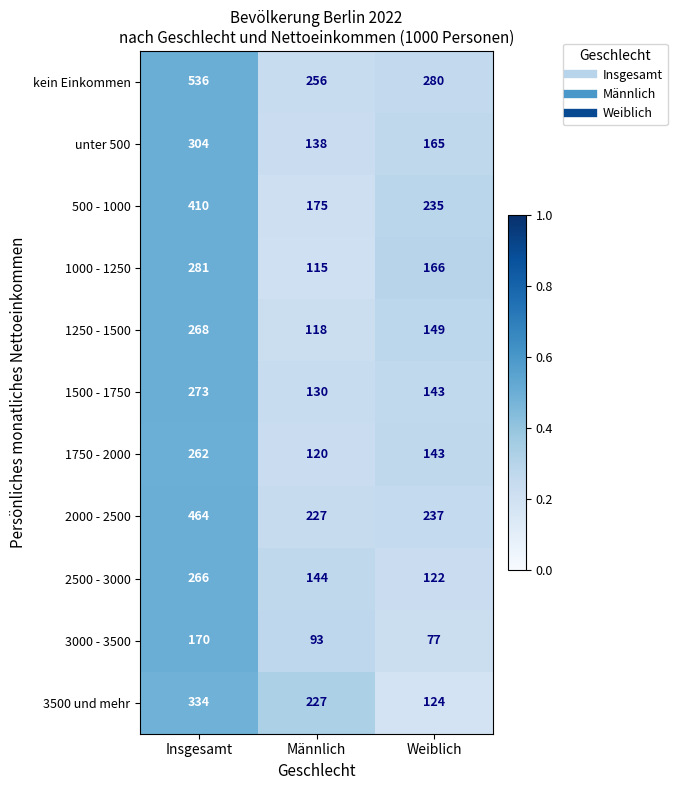

Which series has the largest total across all categories?

kein Einkommen